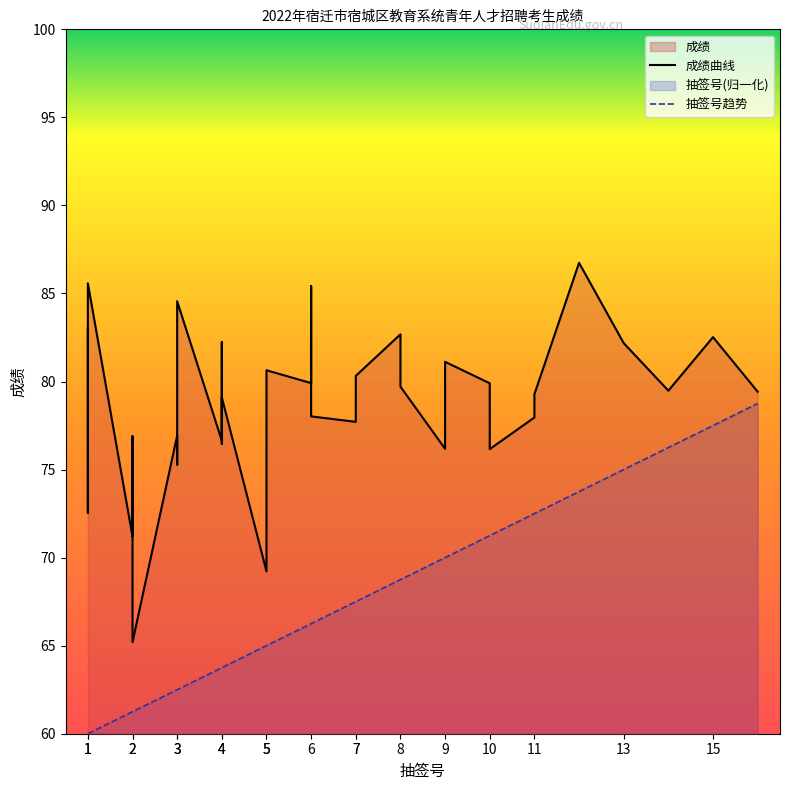

At which category does 抽签号 reach its first local valley?

4